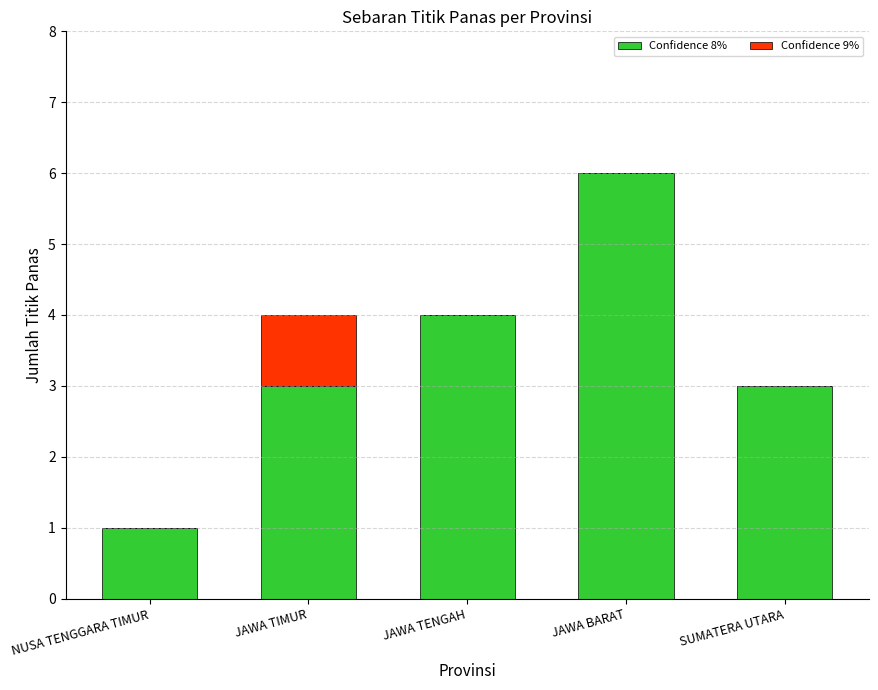

What is the total value across all series at JAWA BARAT?

6